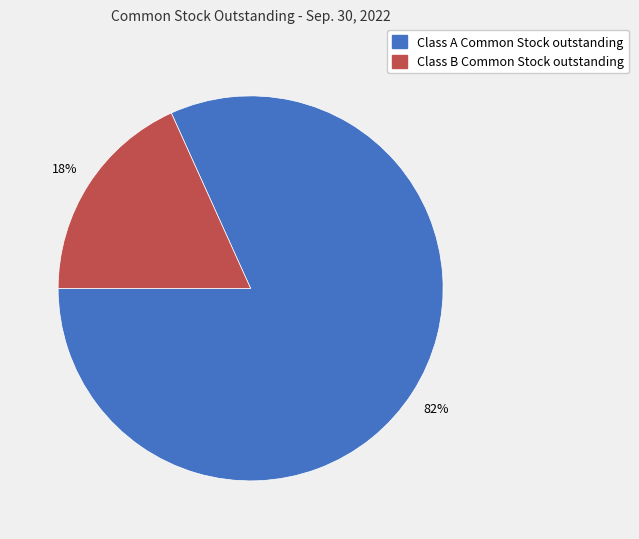

To the nearest percent, what is the combined percentage of Class A Common Stock outstanding and Class B Common Stock outstanding?

100%